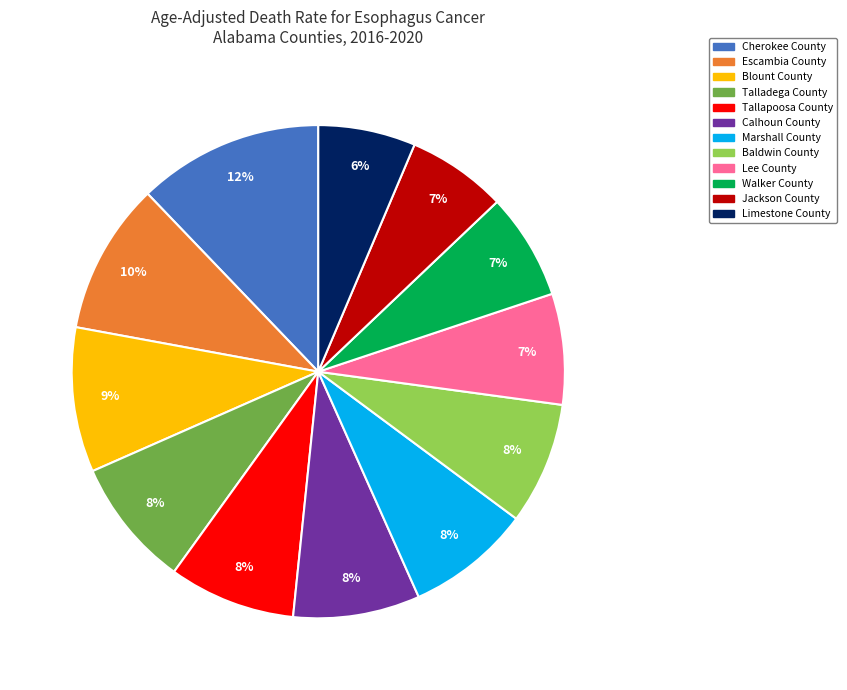

What is the largest slice in the pie chart?

Cherokee County